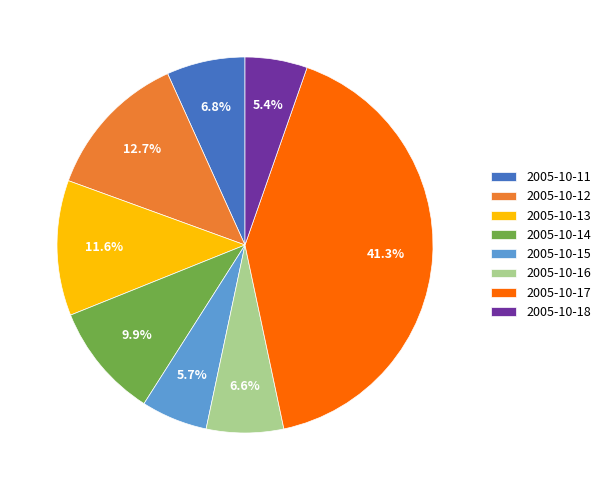

To the nearest percent, what portion does 2005-10-11 represent?

7%